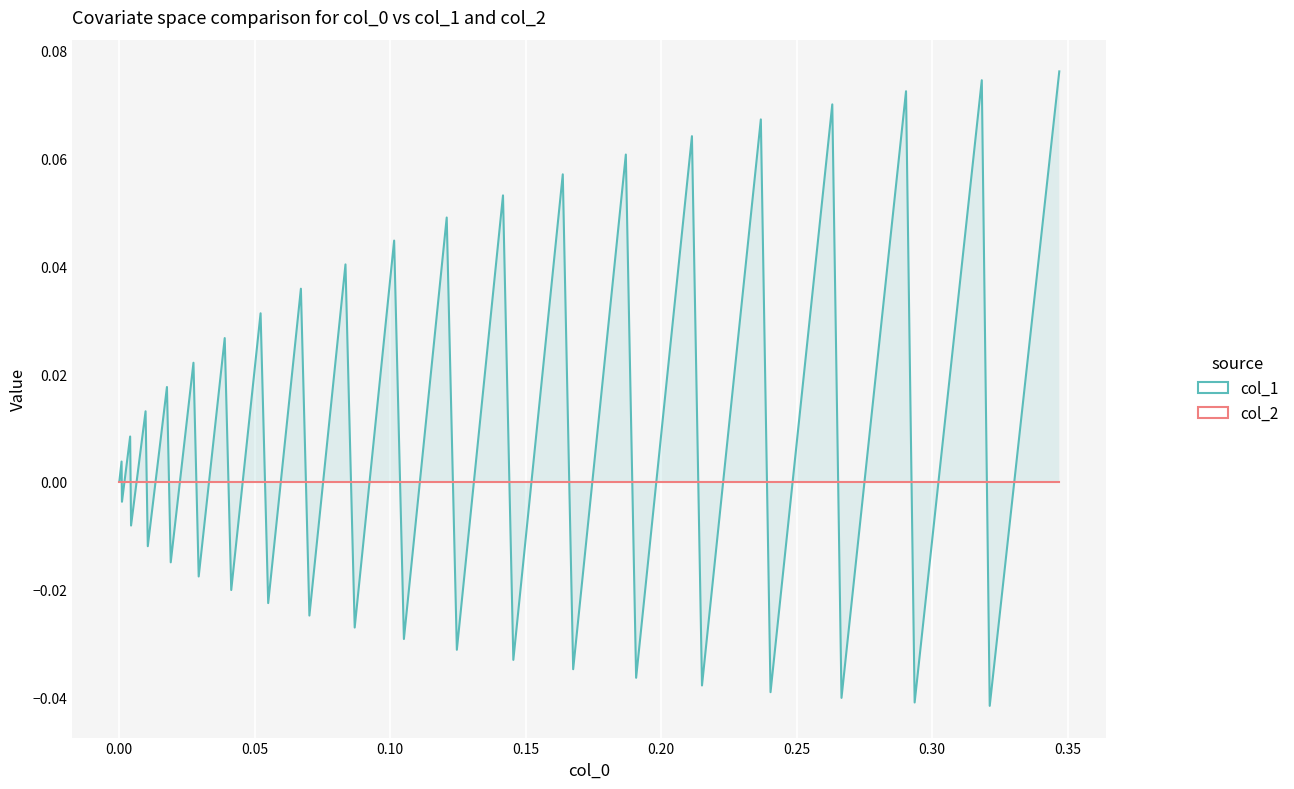

Reading left to right, what are all the values shown in this chart?

0.0	0.0	-0.0	0.0	-0.0	0.0	-0.0	0.0	-0.0	0.0	-0.0	0.0	-0.0	0.0	-0.0	0.0	-0.0	0.0	-0.0	0.0	-0.0	0.0	-0.0	0.1	-0.0	0.1	-0.0	0.1	-0.0	0.1	-0.0	0.1	-0.0	0.1	-0.0	0.1	-0.0	0.1	-0.0	0.1